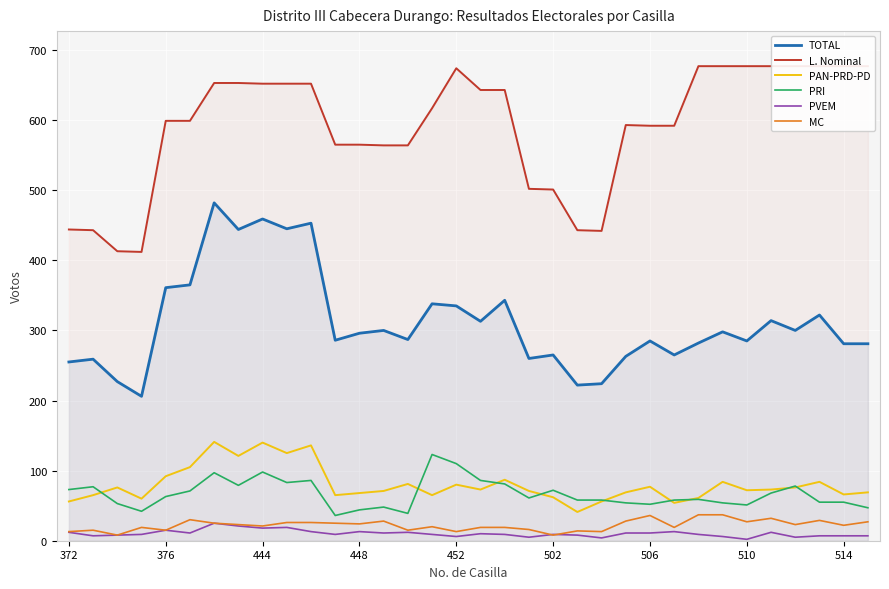

What is the difference between the maximum and minimum values in the MC series?

29